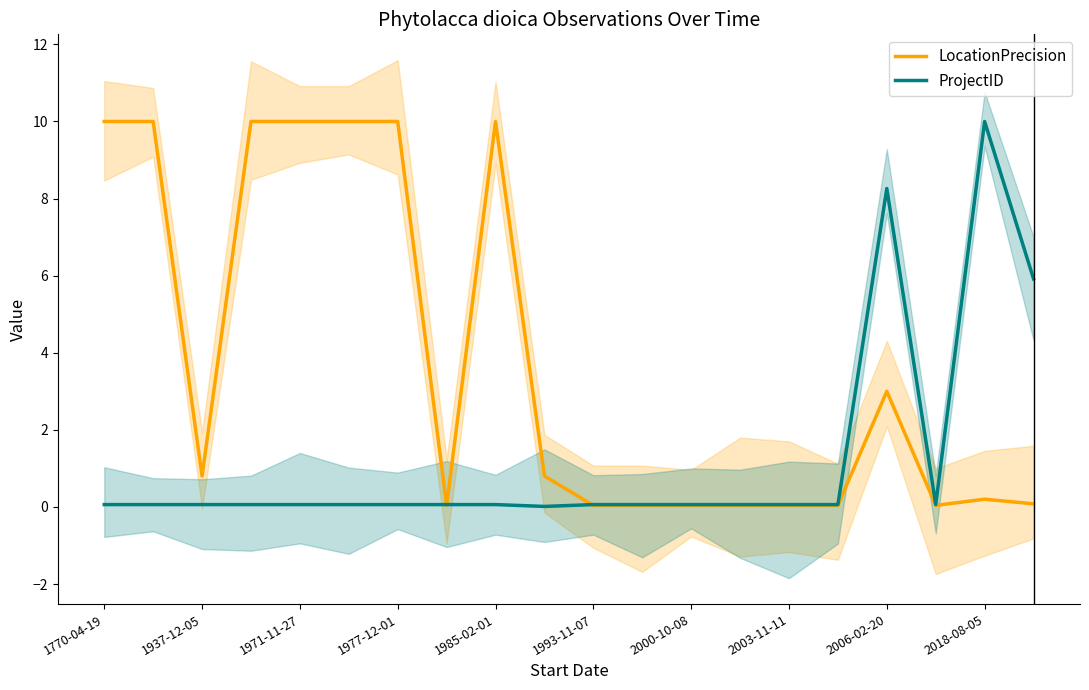

Reading left to right, extract all data points from this chart.

LocationPrecision: 10.0	10.0	0.8	10.0	10.0	10.0	10.0	0.0	10.0	0.8	0.0	0.0	0.0	0.0	0.0	0.0	3.0	0.0	0.2	0.1
ProjectID: 0.1	0.1	0.1	0.1	0.1	0.1	0.1	0.1	0.1	0.0	0.1	0.1	0.1	0.1	0.1	0.1	8.3	0.1	10.0	5.9